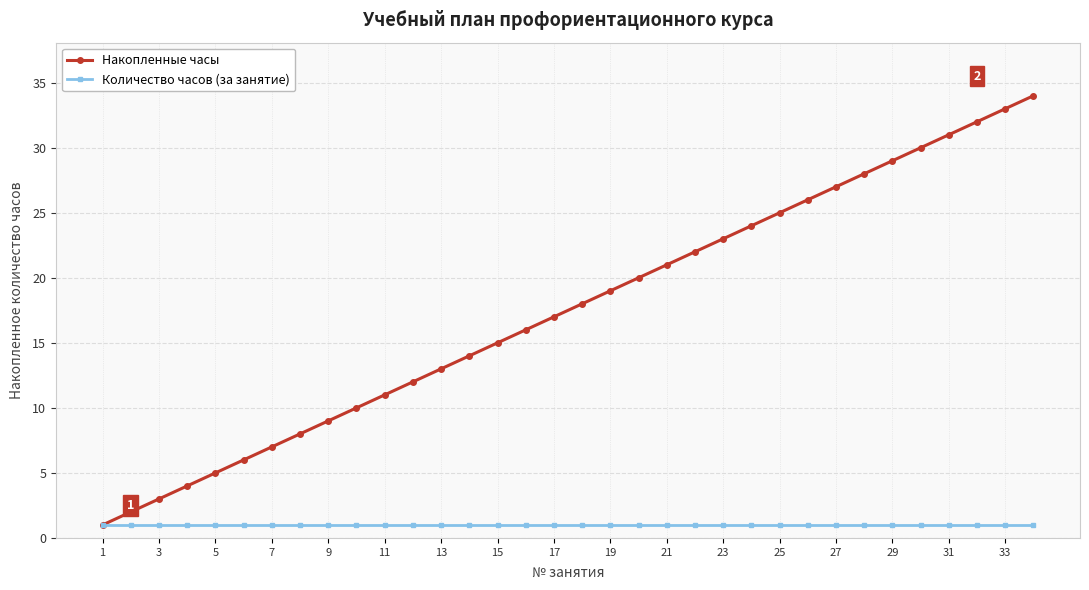

True or false: Накопленные часы has more than 1 interior local peaks.

False